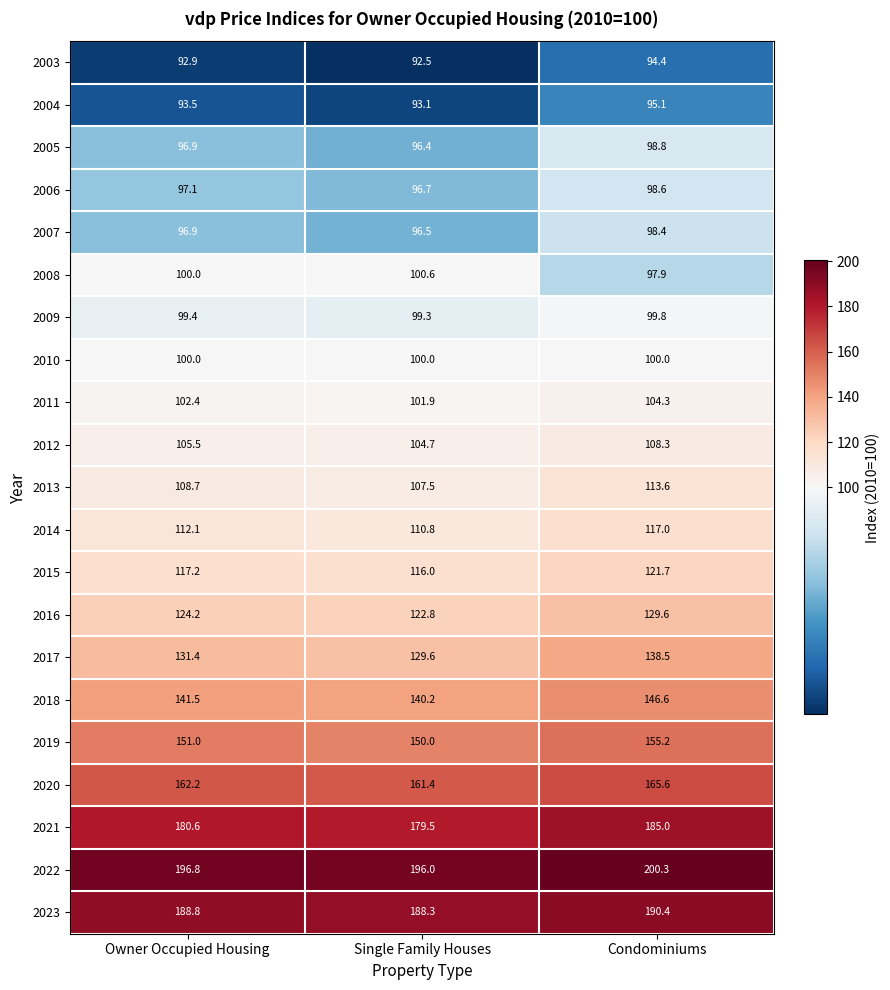

The value of 2021 at Condominiums is 185.0. True or false?

True